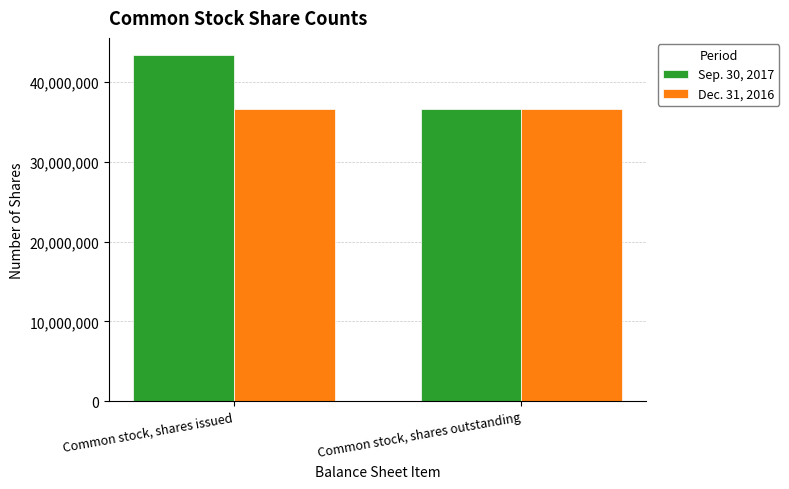

How many bars are there in each group?

2